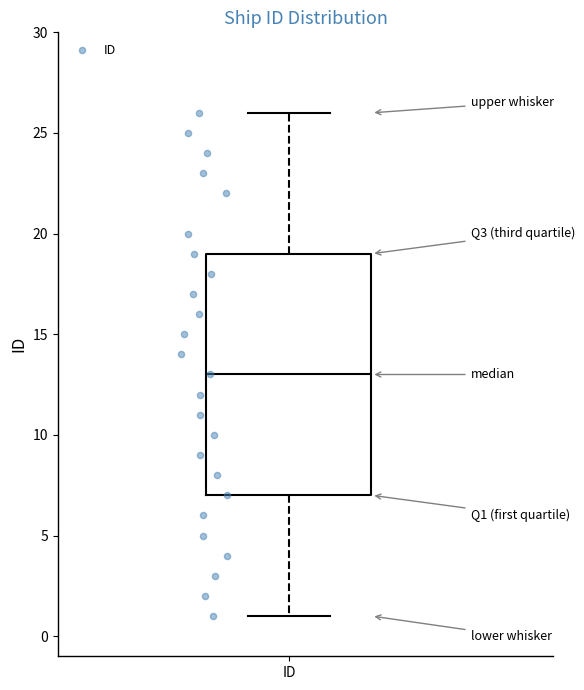

Transcribe this box plot: give where the median line is, the range the box spans, and where the two whiskers end, as read against the y-axis. The values are not printed on the chart, so give them approximately, as read against the axis.

median 13, box 7 to 19, whiskers 1 to 26